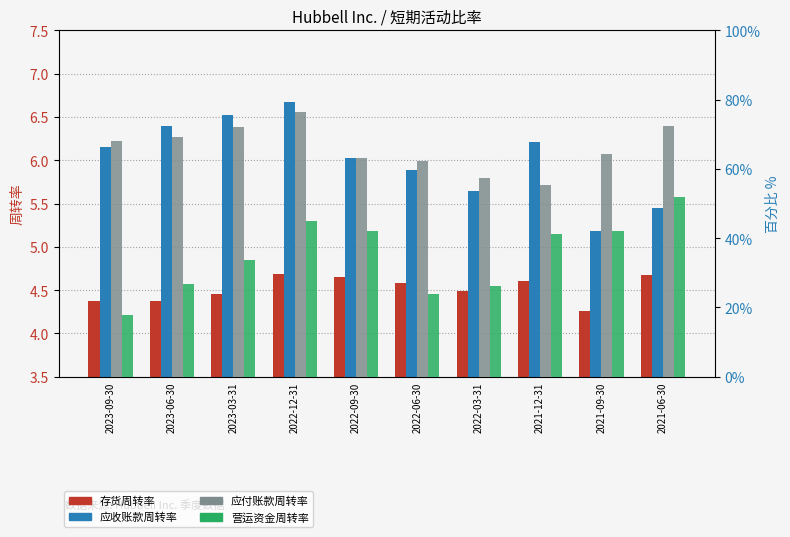

What is the smallest value displayed?

4.3